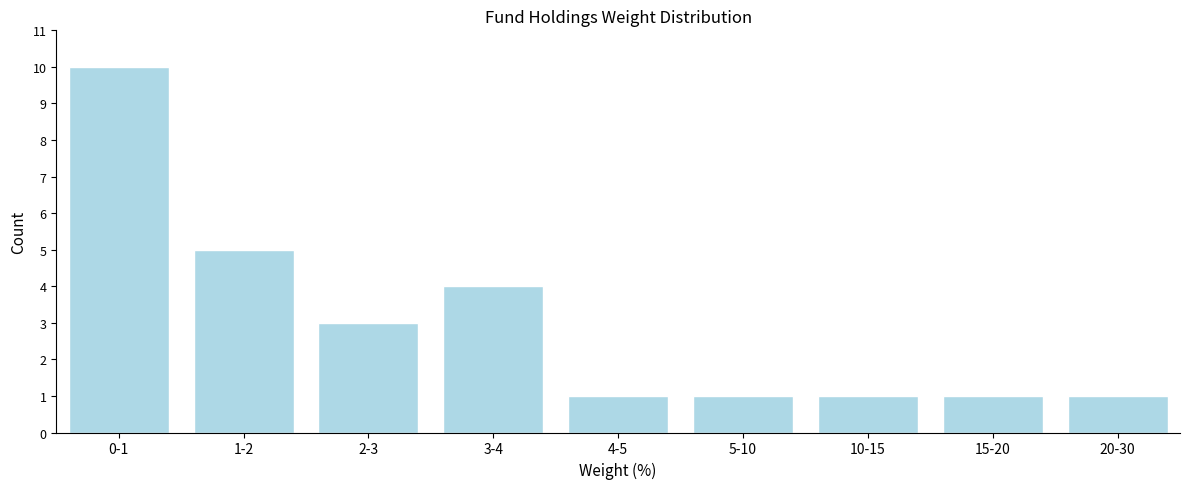

Reading left to right, extract all data points from this chart.

0-1=10	1-2=5	2-3=3	3-4=4	4-5=1	5-10=1	10-15=1	15-20=1	20-30=1